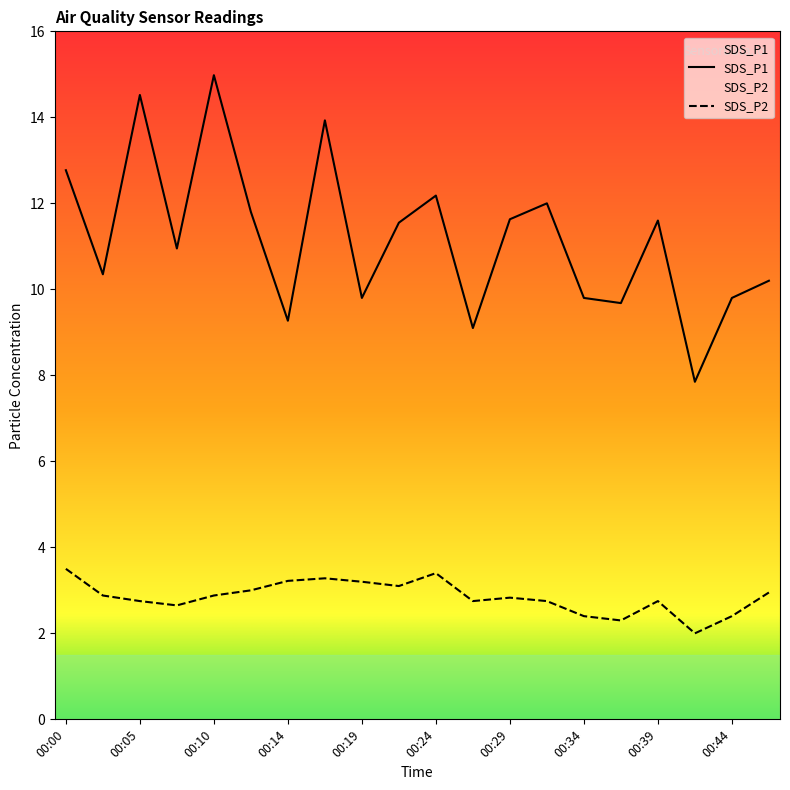

Reading right to left, list all the values displayed in this chart.

SDS_P1: 00:46=10.2	00:44=9.8	00:41=7.8	00:39=11.6	00:36=9.7	00:34=9.8	00:32=12.0	00:29=11.6	00:27=9.1	00:24=12.2	00:22=11.6	00:19=9.8	00:17=13.9	00:14=9.3	00:12=11.8	00:10=15.0	00:07=10.9	00:05=14.5	00:02=10.3	00:00=12.8
SDS_P2: 00:46=3.0	00:44=2.4	00:41=2.0	00:39=2.8	00:36=2.3	00:34=2.4	00:32=2.8	00:29=2.8	00:27=2.8	00:24=3.4	00:22=3.1	00:19=3.2	00:17=3.3	00:14=3.2	00:12=3.0	00:10=2.9	00:07=2.6	00:05=2.8	00:02=2.9	00:00=3.5